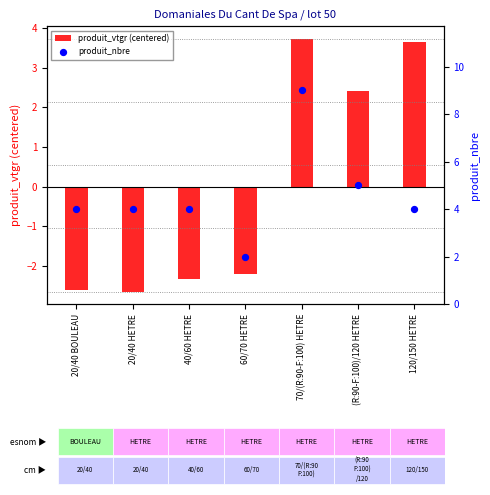

At how many categories does at least one series exceed 2?

6